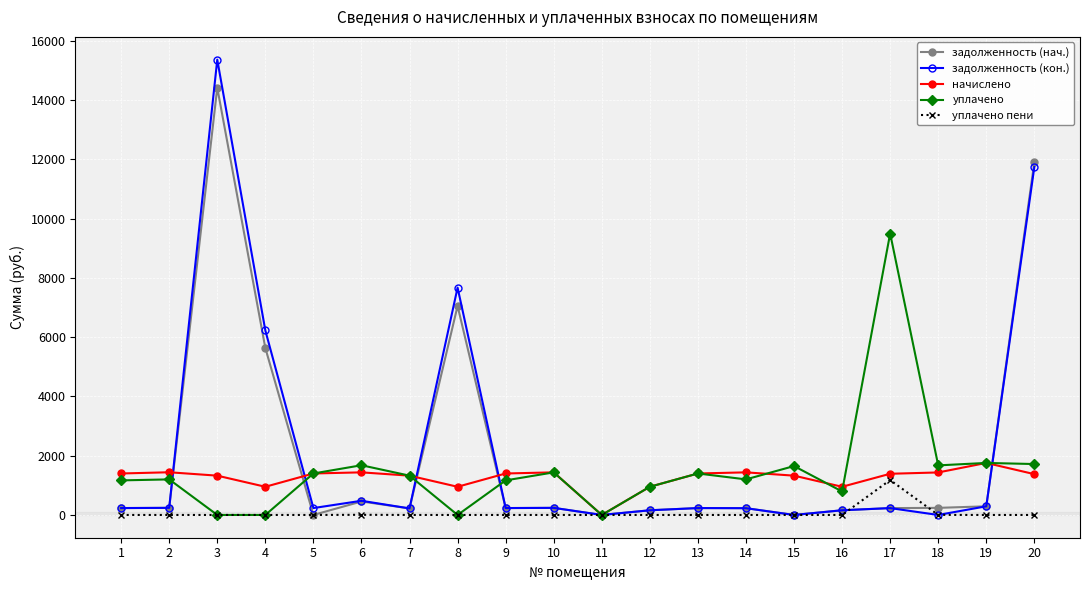

Does the chart have visible grid lines?

Yes